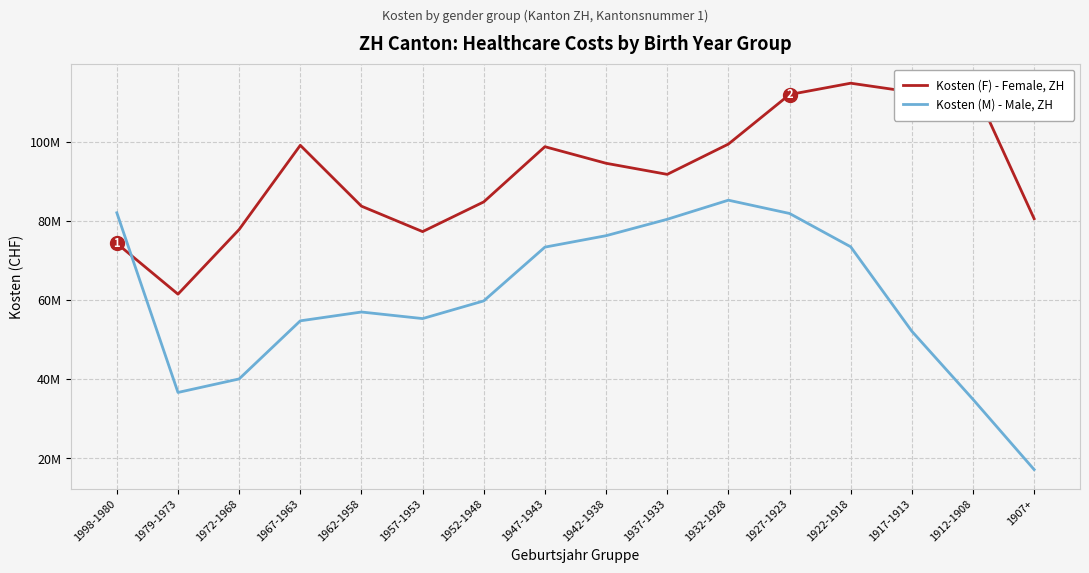

At which category does Kosten (F) - Female, ZH reach its first local peak?

1967-1963